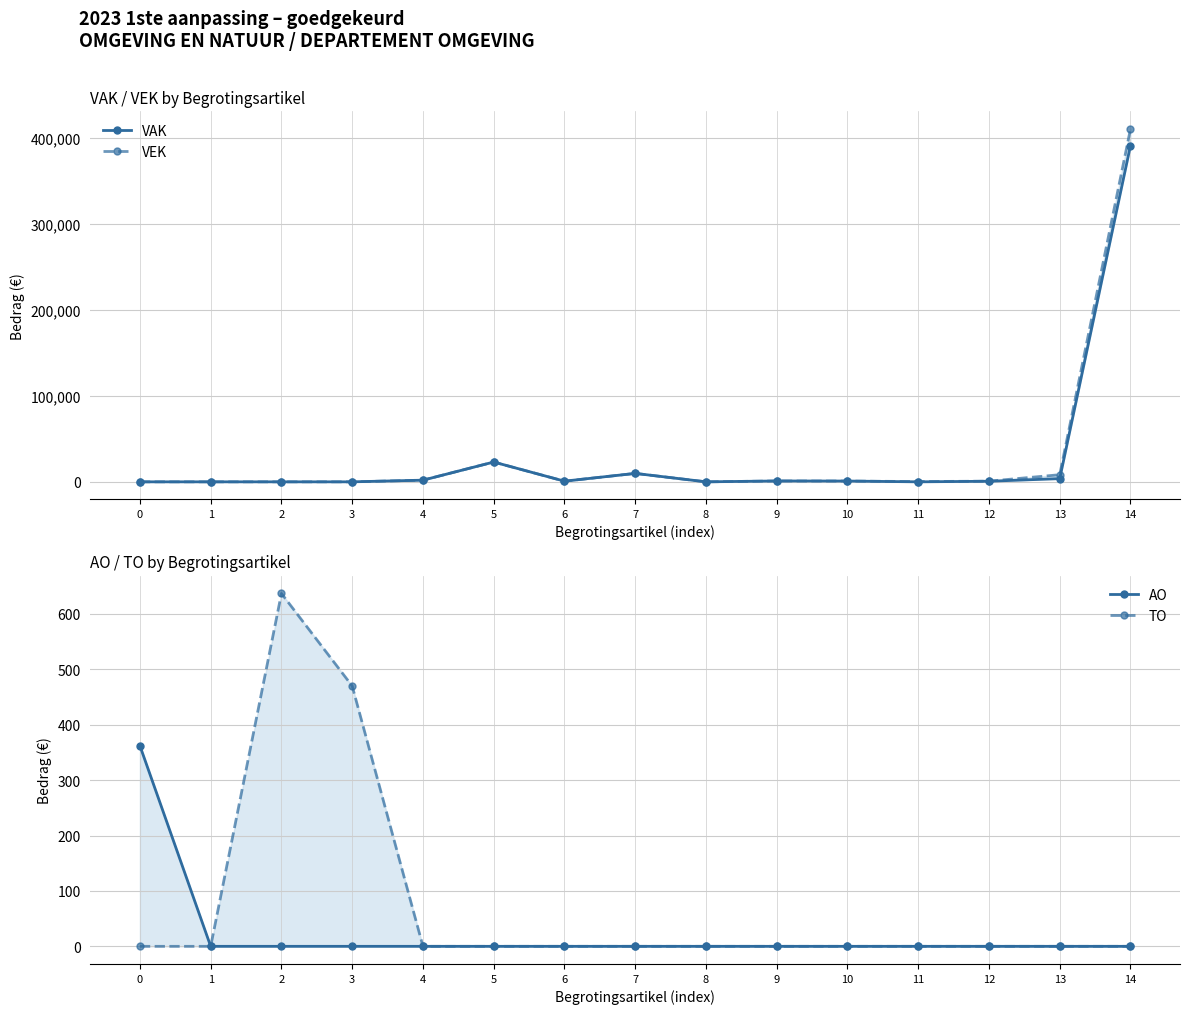

How many interior local peaks does the TO series have?

1